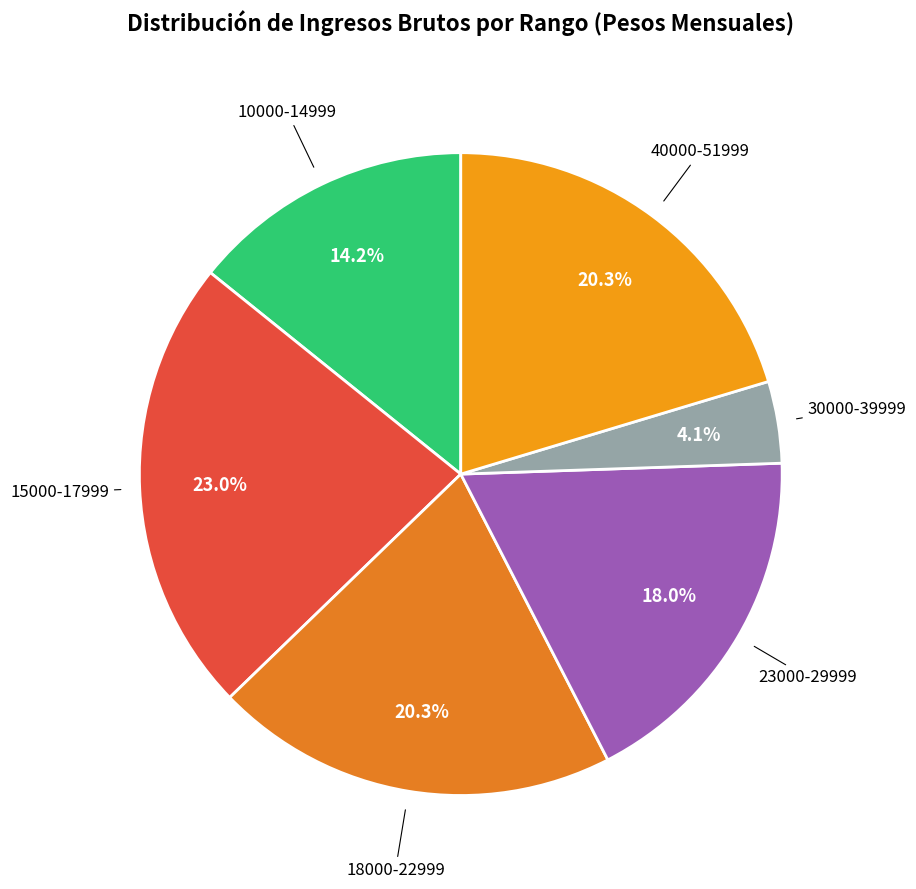

How many slices are in this pie chart?

6